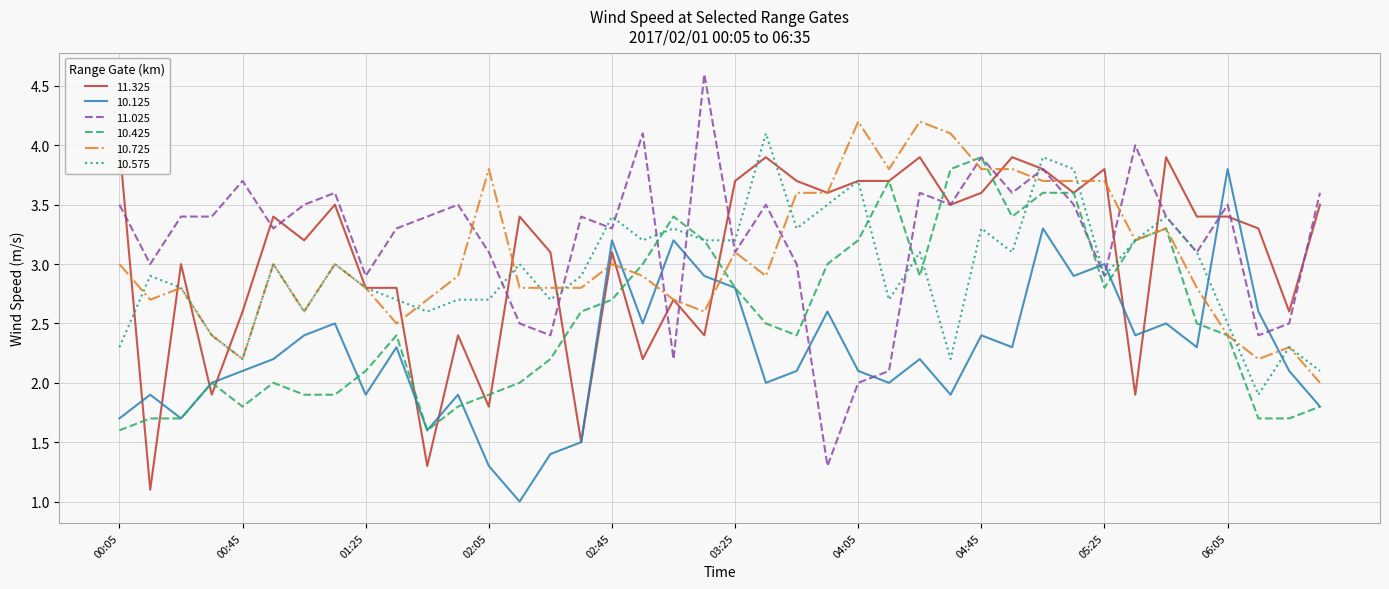

True or false: 10.125 has a value of 2.0 at 2017/02/01 04:15.

True